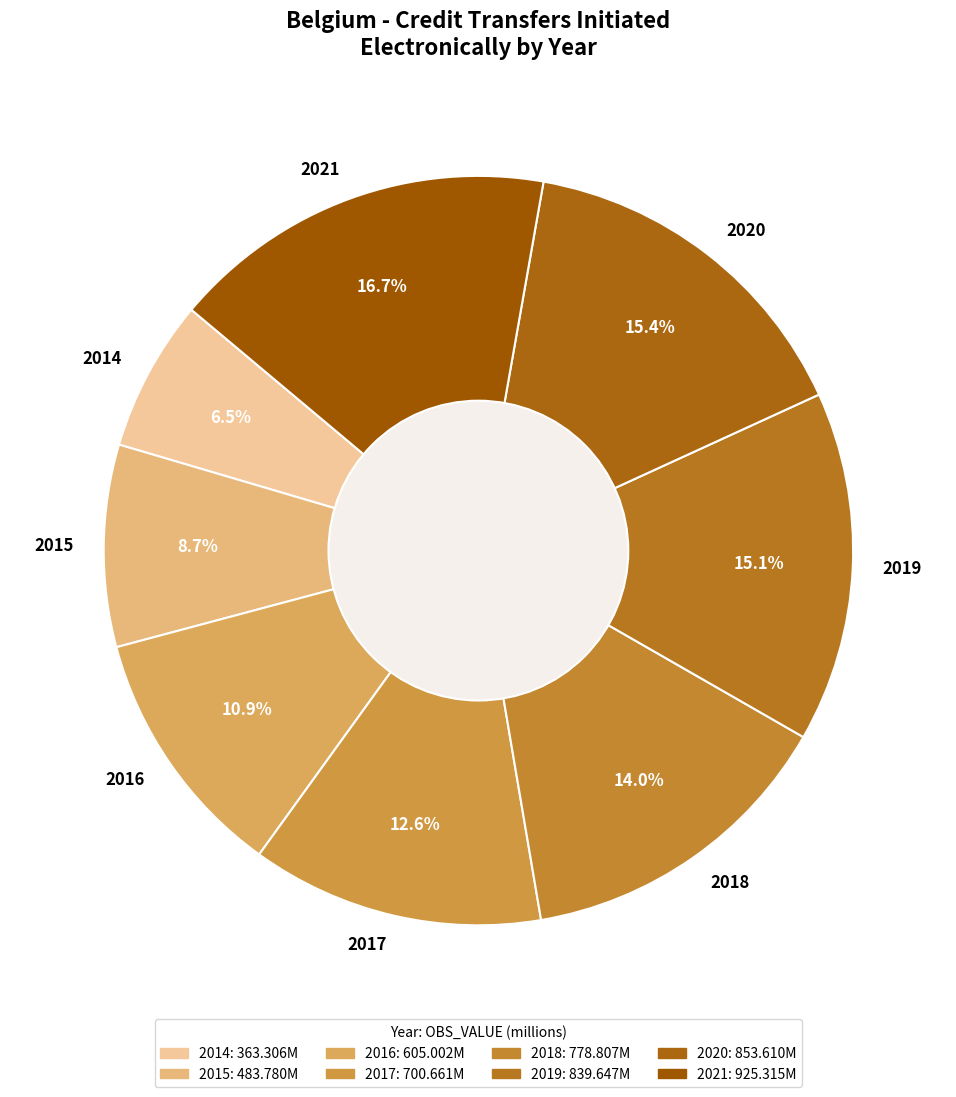

Is 2020 the majority of the pie?

No